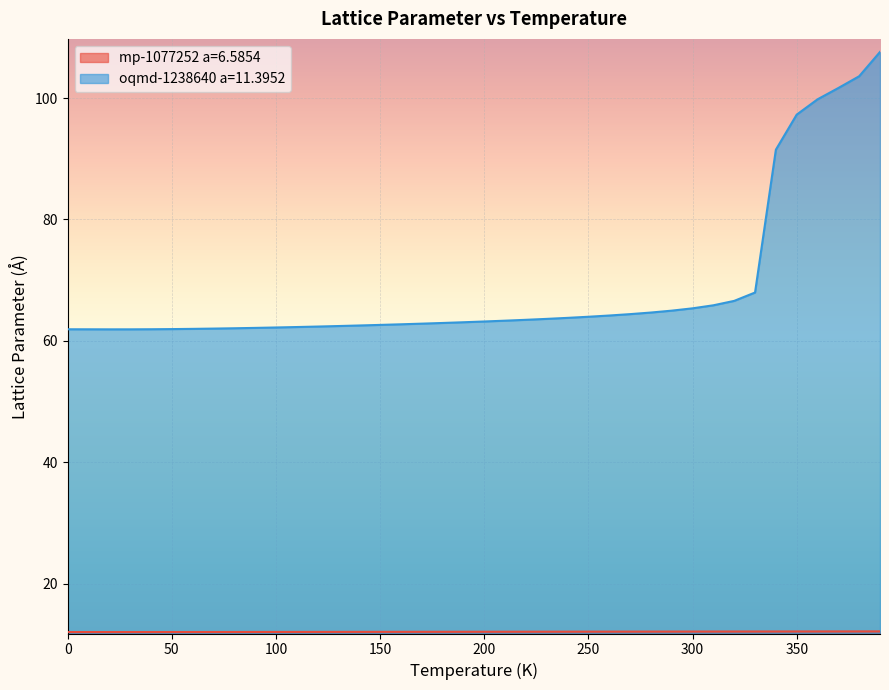

What is the sum of the mp-1077252 a=6.5854 values at 380.0 and 310.0?

24.2